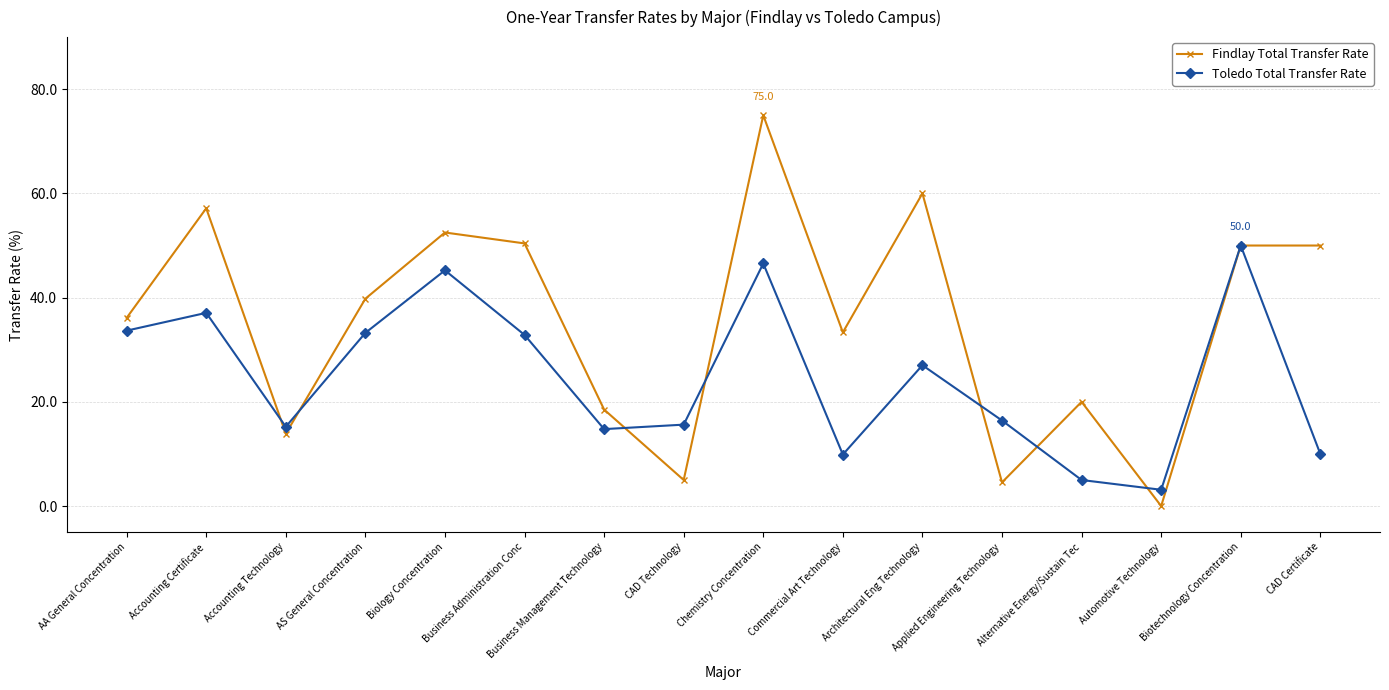

Between which two adjacent categories do Toledo Total Transfer Rate and Findlay Total Transfer Rate first intersect?

Accounting Certificate and Accounting Technology